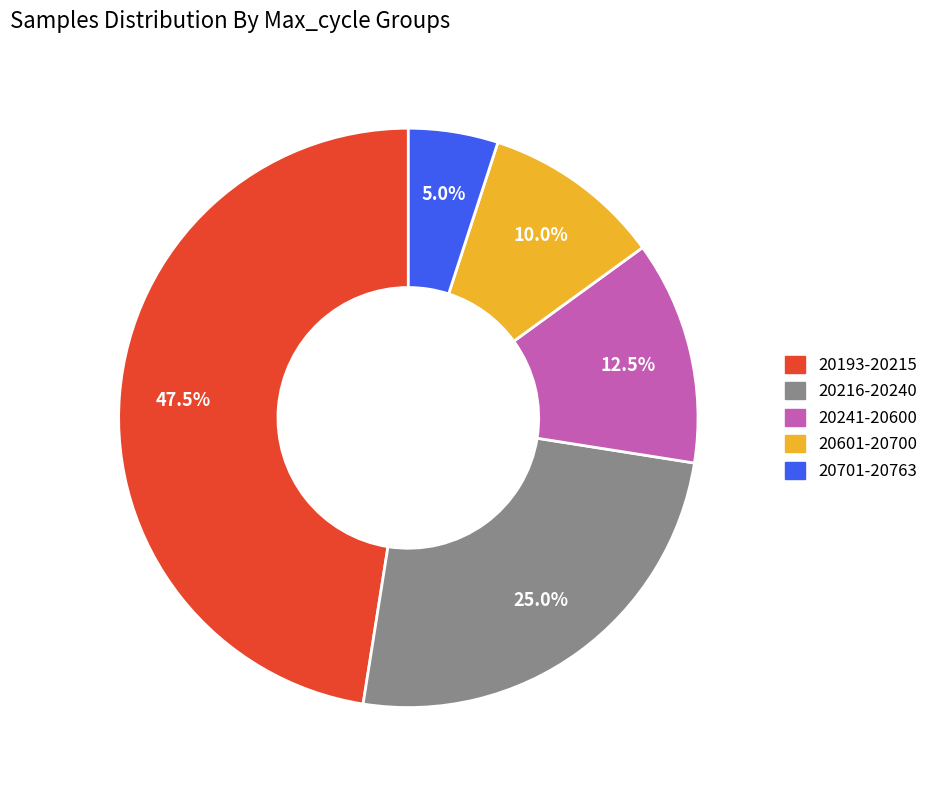

To the nearest percent, what is the average slice percentage?

20%